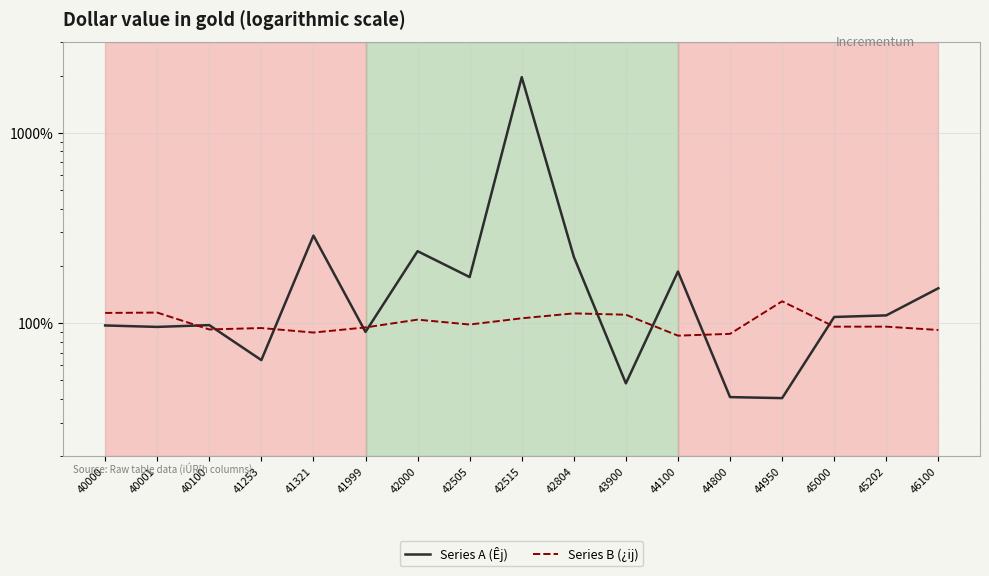

What is the difference between the maximum and minimum values in the Series A (Êj) series?

1919.6